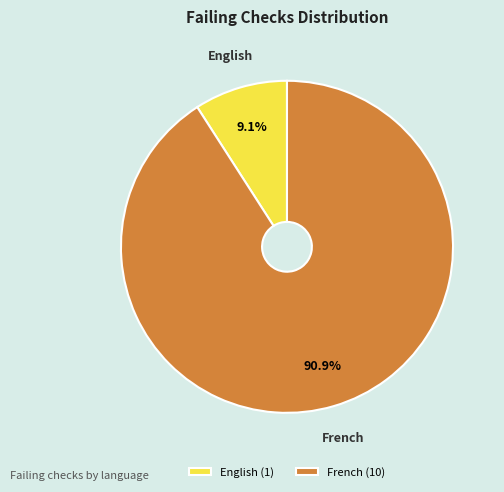

Is there any slice that represents more than half of the pie?

Yes